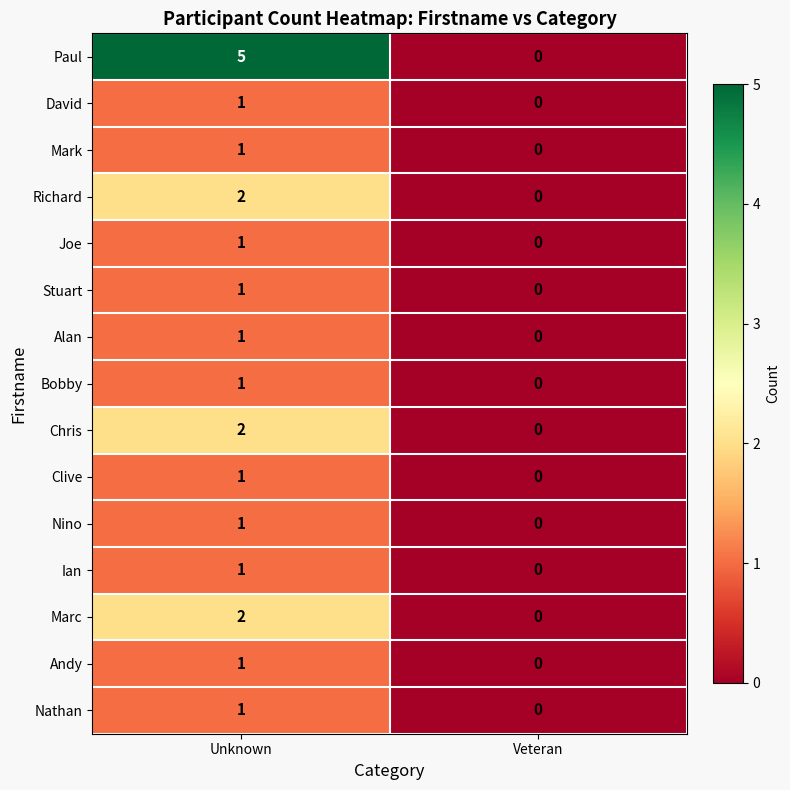

List the labels in order of Mark value, smallest first.

Veteran, Unknown